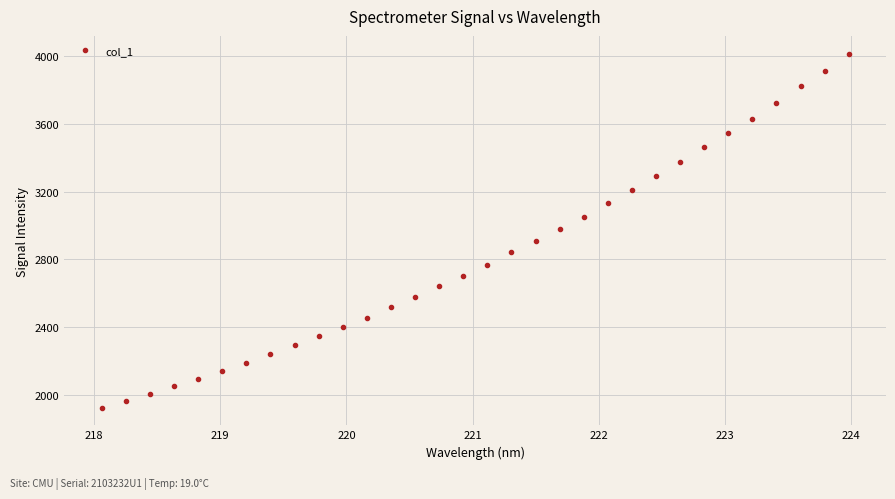

What is the minimum value shown in the chart?

1924.0